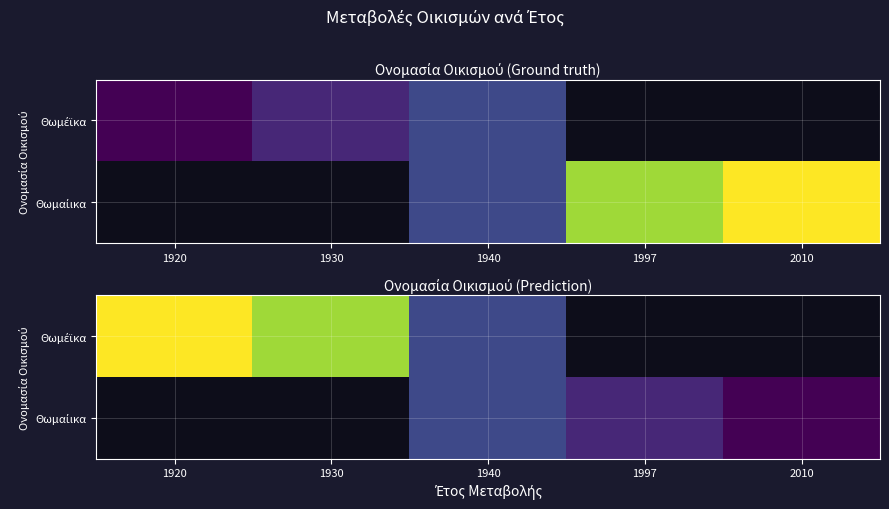

Where is Θωμέϊκα nearest to the value 1975?

1930